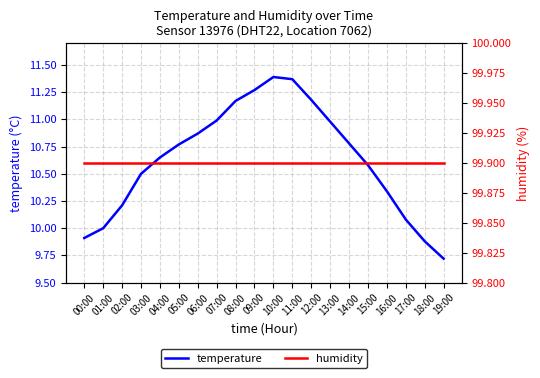

True or false: temperature has more than 1 interior local peaks.

False